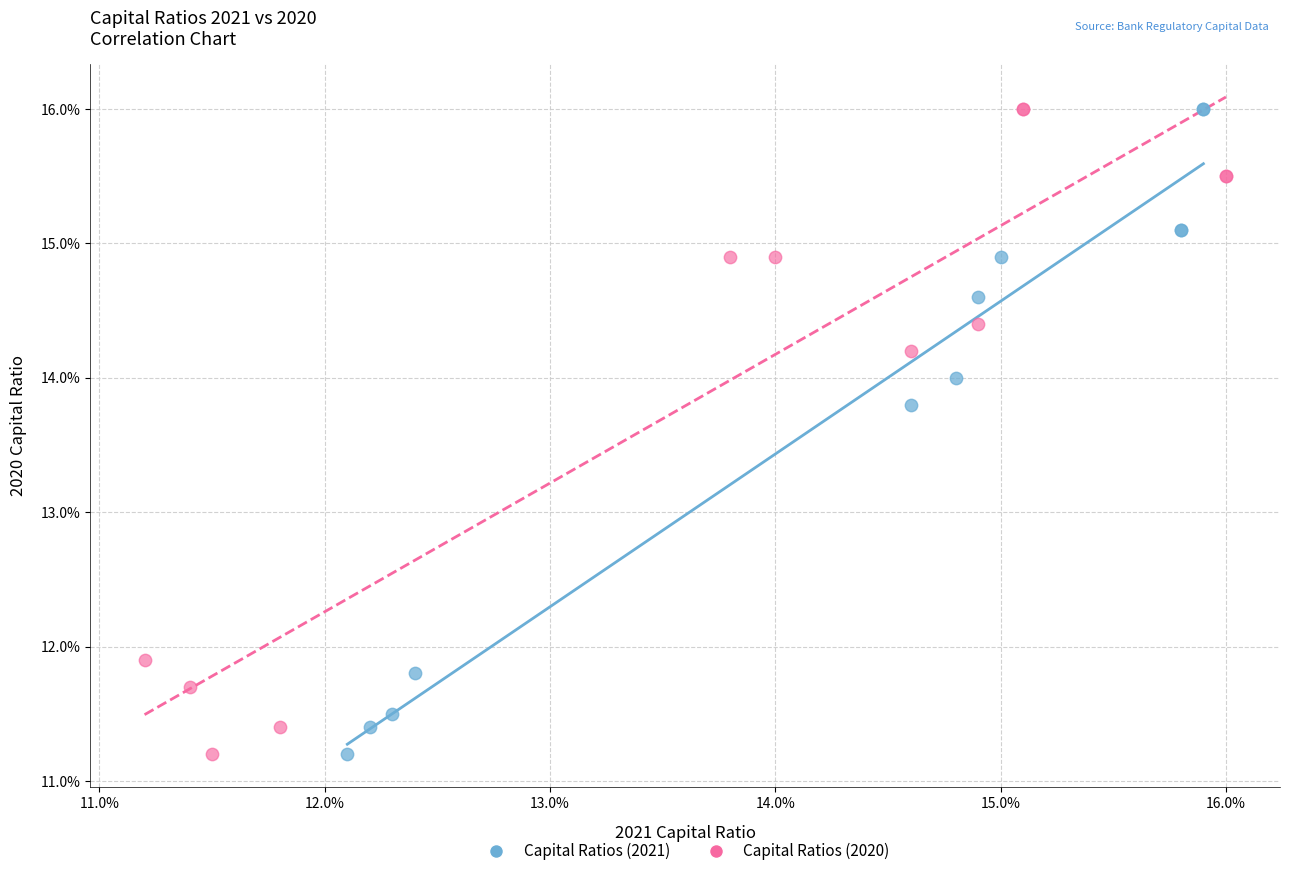

What are all the series names shown in the legend?

Capital Ratios (2021), Capital Ratios (2020)